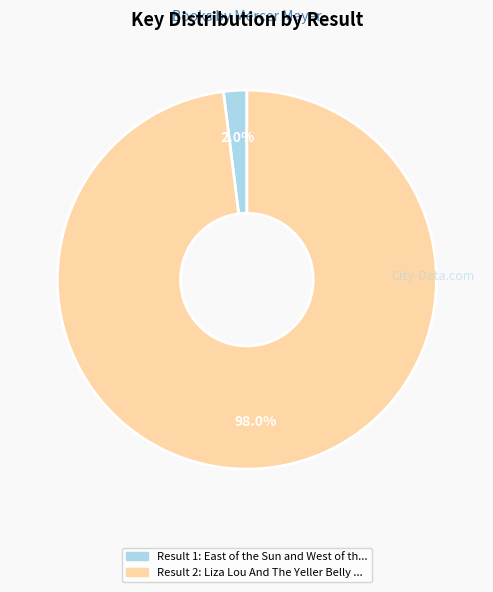

To the nearest percent, what is the difference between the largest and smallest slice percentages?

96%